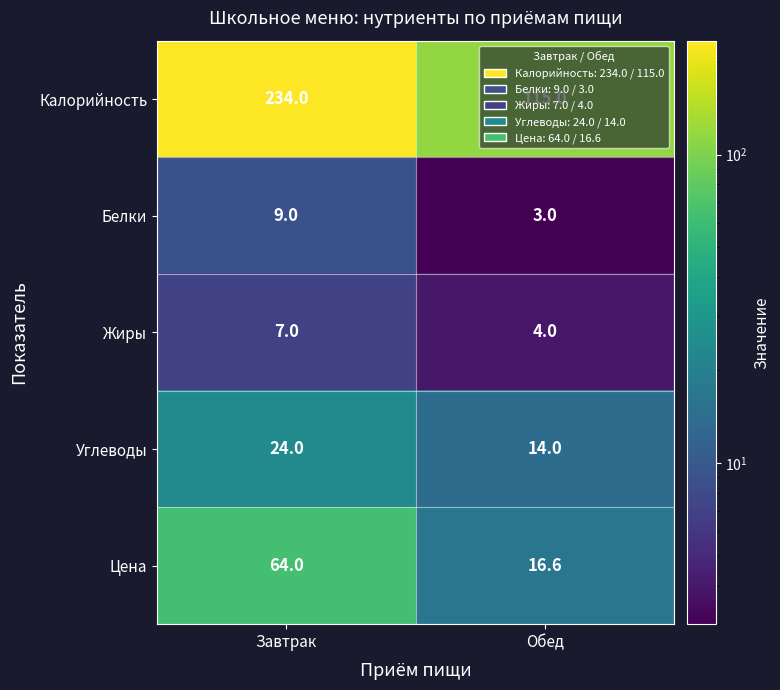

What is the maximum value for Калорийность?

234.0